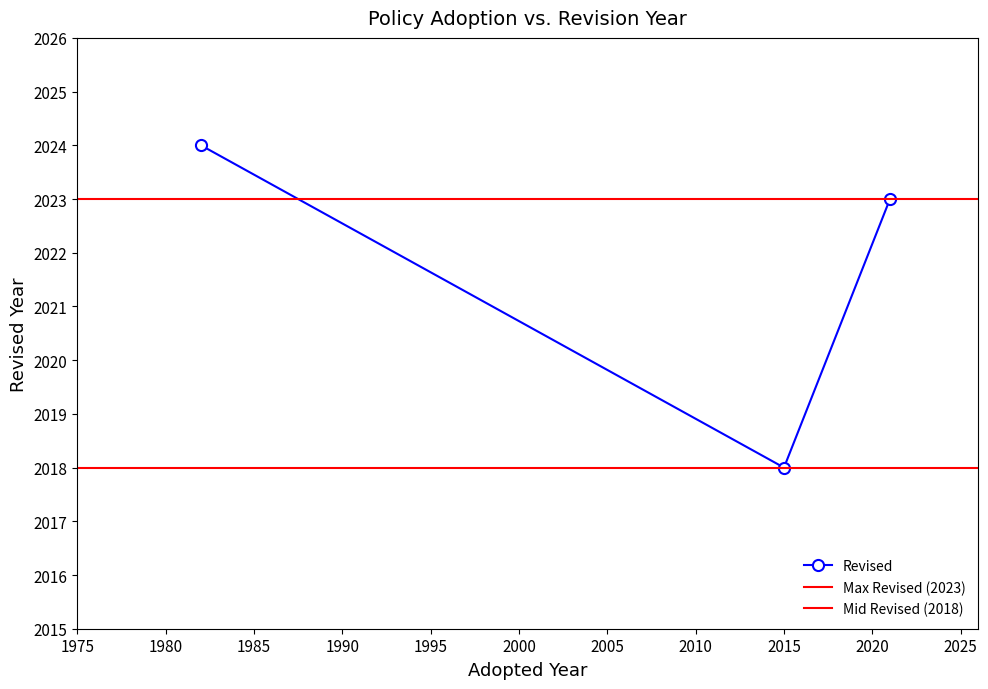

What is the minimum value for Revised?

2018